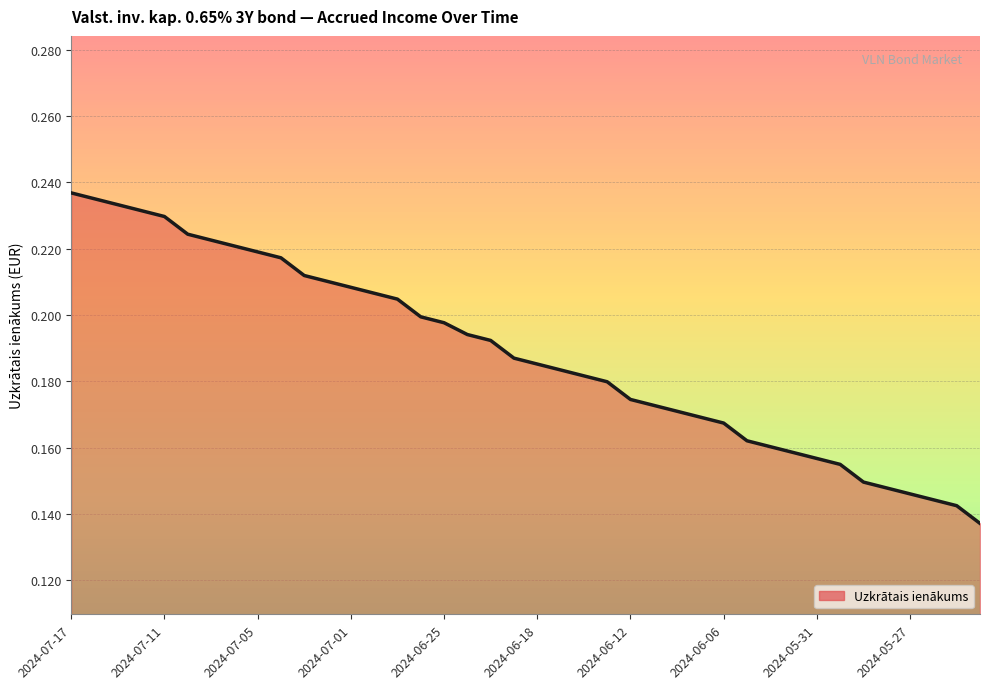

What is the difference between the second highest and second lowest values?

0.1